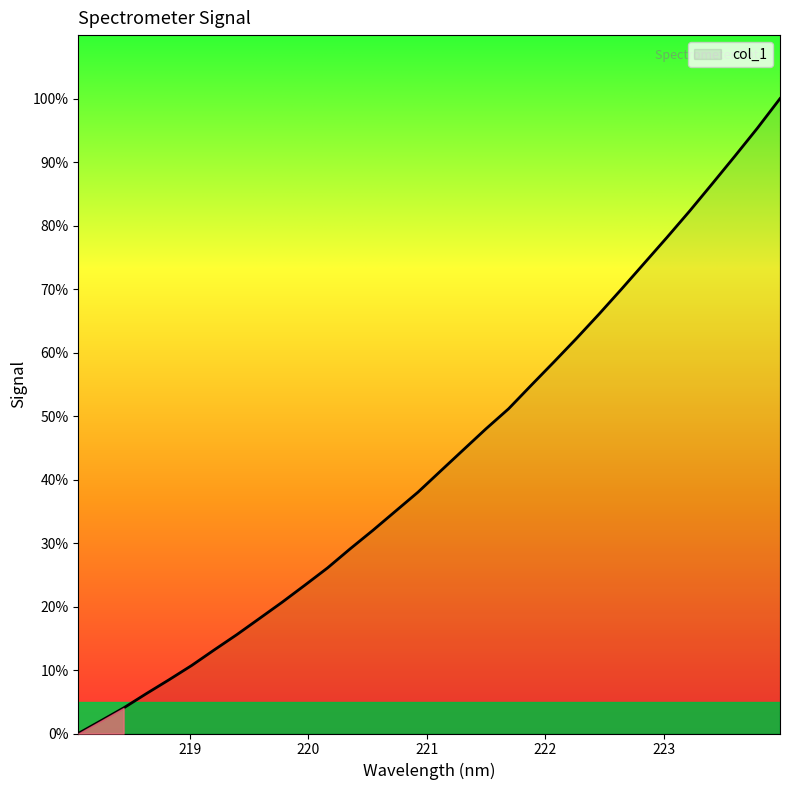

Does the chart display data point markers on the line(s)?

No